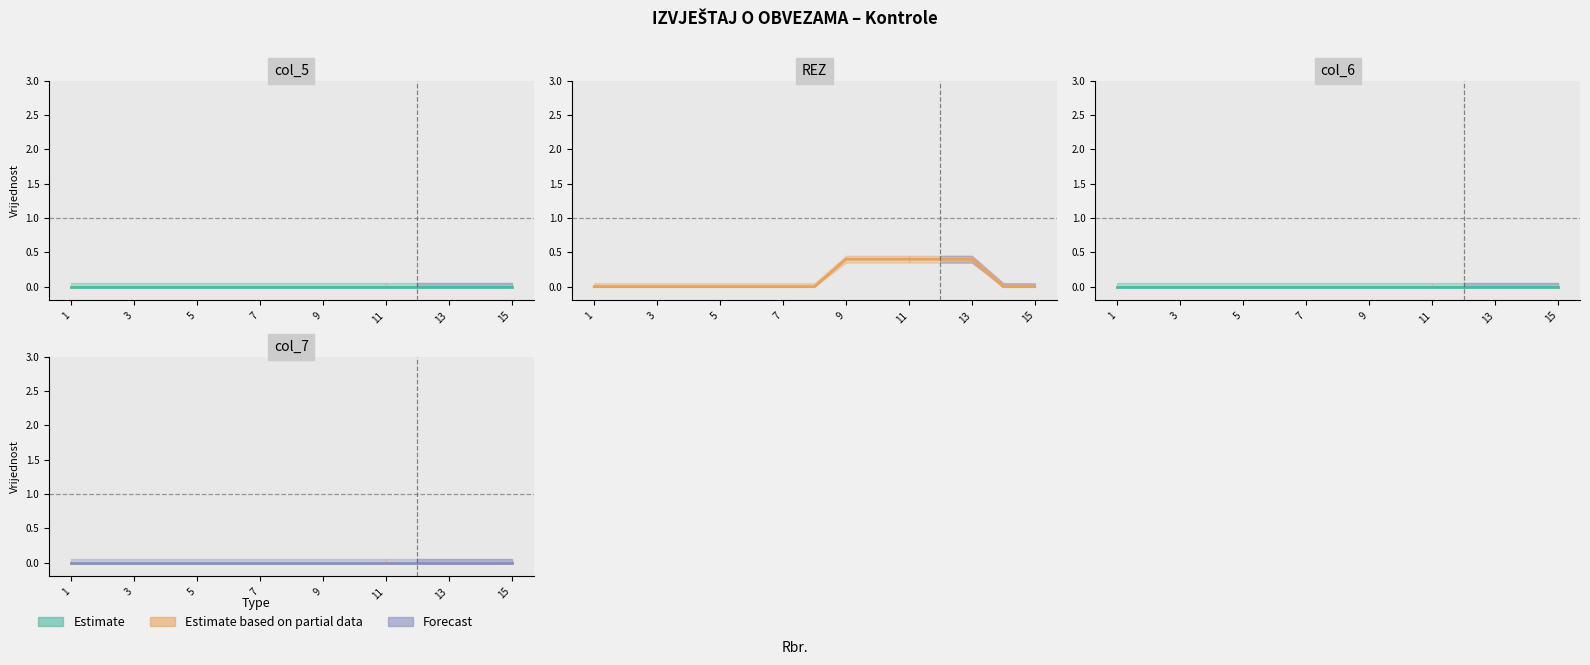

True or false: col_6 line and col_7 line cross at least once.

False